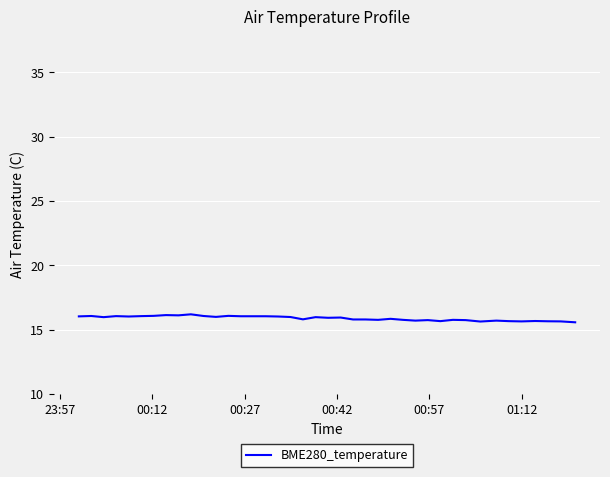

What is the difference between the maximum and minimum values?

0.6